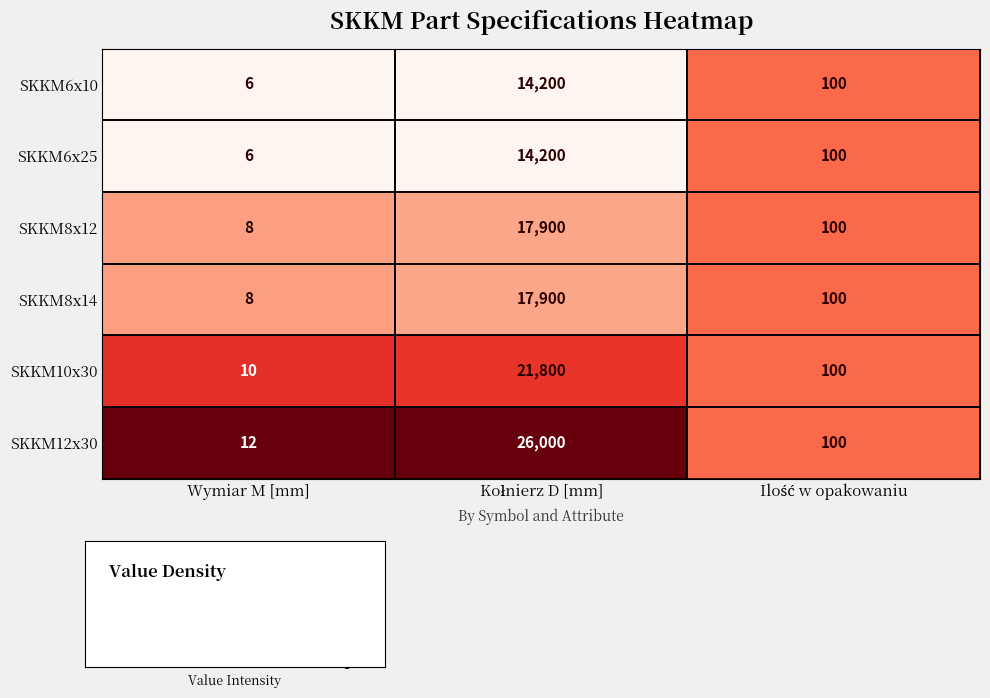

What is the approximate value of SKKM10x30 at Wymiar M [mm]?

10